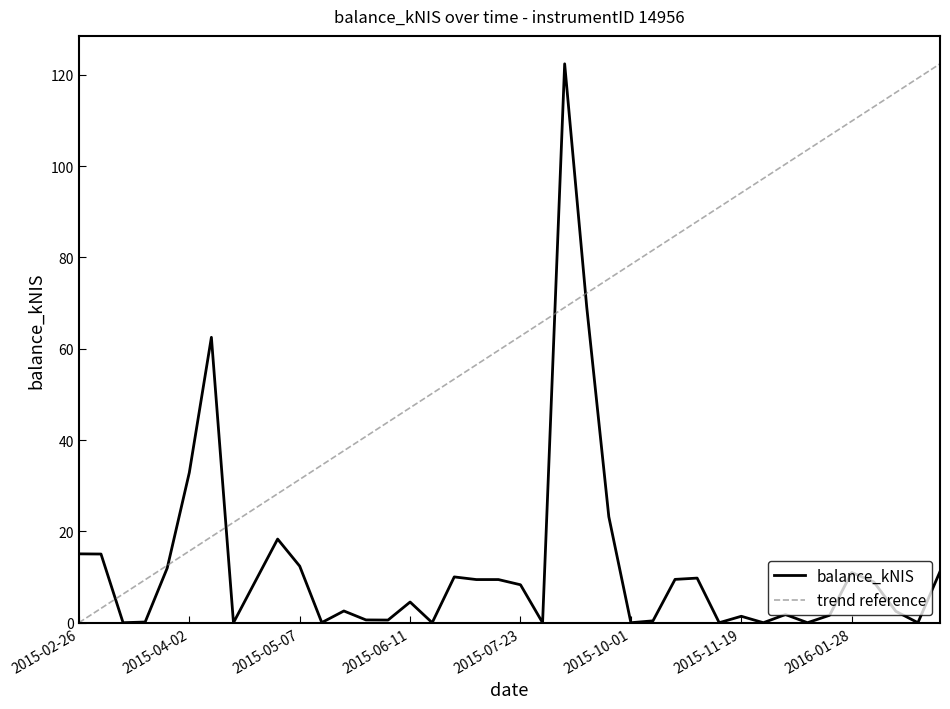

Which series has the largest total across all categories?

trend reference